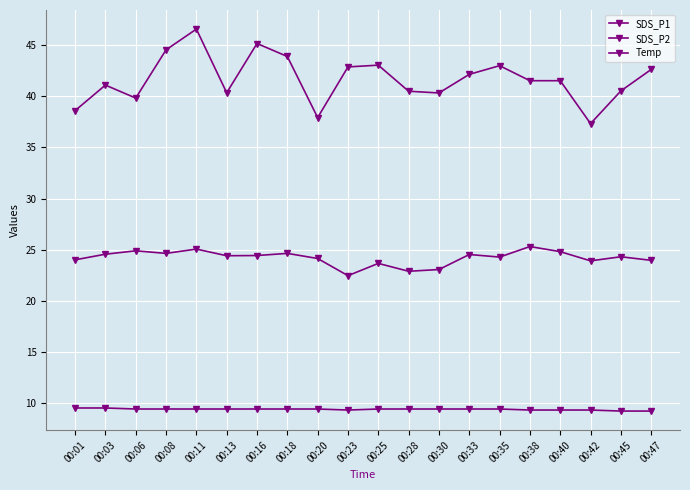

Reading left to right, what are all the values shown in this chart?

SDS_P1: 00:01=38.6	00:03=41.1	00:06=39.8	00:08=44.5	00:11=46.6	00:13=40.4	00:16=45.2	00:18=43.9	00:20=37.9	00:23=42.9	00:25=43.0	00:28=40.5	00:30=40.3	00:33=42.1	00:35=43.0	00:38=41.5	00:40=41.5	00:42=37.3	00:45=40.5	00:47=42.6
SDS_P2: 00:01=24.0	00:03=24.6	00:06=24.9	00:08=24.6	00:11=25.1	00:13=24.4	00:16=24.4	00:18=24.6	00:20=24.1	00:23=22.4	00:25=23.6	00:28=22.9	00:30=23.1	00:33=24.5	00:35=24.3	00:38=25.3	00:40=24.8	00:42=23.9	00:45=24.3	00:47=23.9
Temp: 00:01=9.5	00:03=9.5	00:06=9.4	00:08=9.4	00:11=9.4	00:13=9.4	00:16=9.4	00:18=9.4	00:20=9.4	00:23=9.3	00:25=9.4	00:28=9.4	00:30=9.4	00:33=9.4	00:35=9.4	00:38=9.3	00:40=9.3	00:42=9.3	00:45=9.2	00:47=9.2